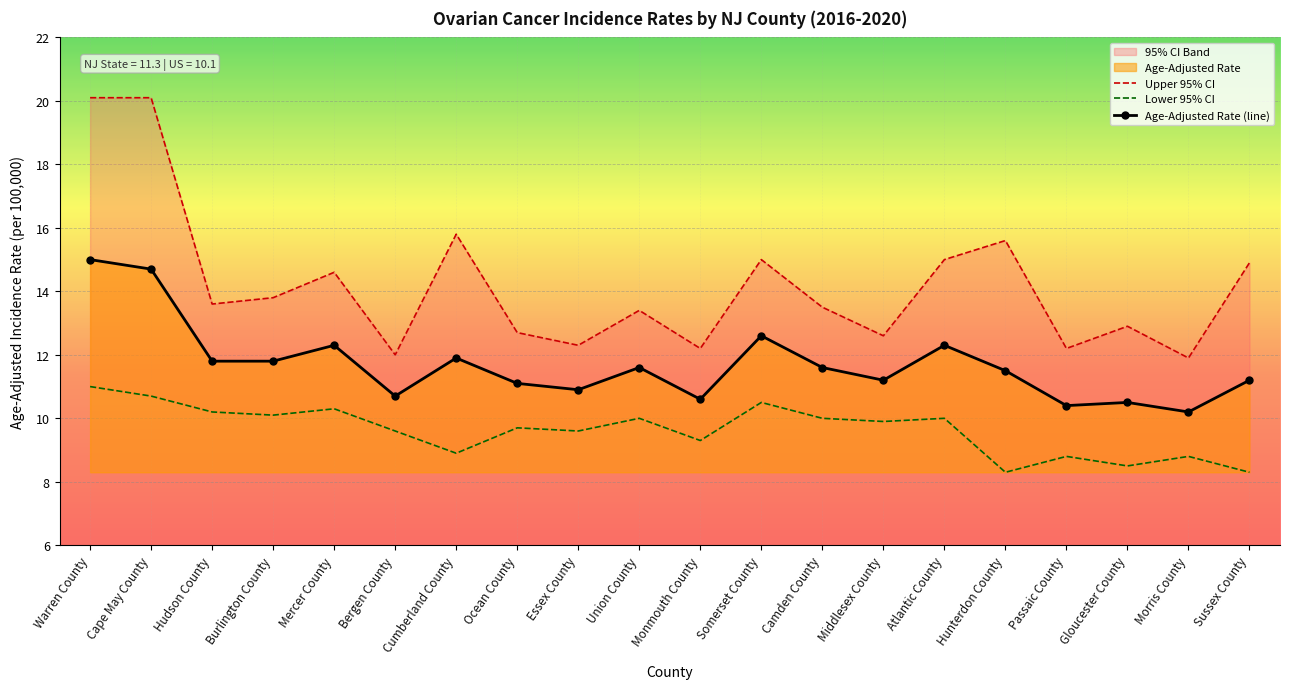

Reading left to right, list all the values displayed in this chart.

Upper 95% CI: Warren County=20.1	Cape May County=20.1	Hudson County=13.6	Burlington County=13.8	Mercer County=14.6	Bergen County=12.0	Cumberland County=15.8	Ocean County=12.7	Essex County=12.3	Union County=13.4	Monmouth County=12.2	Somerset County=15.0	Camden County=13.5	Middlesex County=12.6	Atlantic County=15.0	Hunterdon County=15.6	Passaic County=12.2	Gloucester County=12.9	Morris County=11.9	Sussex County=14.9
Lower 95% CI: Warren County=11.0	Cape May County=10.7	Hudson County=10.2	Burlington County=10.1	Mercer County=10.3	Bergen County=9.6	Cumberland County=8.9	Ocean County=9.7	Essex County=9.6	Union County=10.0	Monmouth County=9.3	Somerset County=10.5	Camden County=10.0	Middlesex County=9.9	Atlantic County=10.0	Hunterdon County=8.3	Passaic County=8.8	Gloucester County=8.5	Morris County=8.8	Sussex County=8.3
Age-Adjusted Rate (line): Warren County=15.0	Cape May County=14.7	Hudson County=11.8	Burlington County=11.8	Mercer County=12.3	Bergen County=10.7	Cumberland County=11.9	Ocean County=11.1	Essex County=10.9	Union County=11.6	Monmouth County=10.6	Somerset County=12.6	Camden County=11.6	Middlesex County=11.2	Atlantic County=12.3	Hunterdon County=11.5	Passaic County=10.4	Gloucester County=10.5	Morris County=10.2	Sussex County=11.2